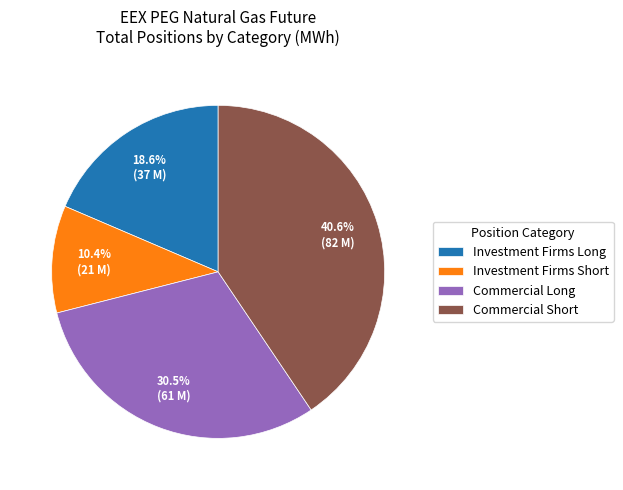

Is there any slice that represents more than half of the pie?

No